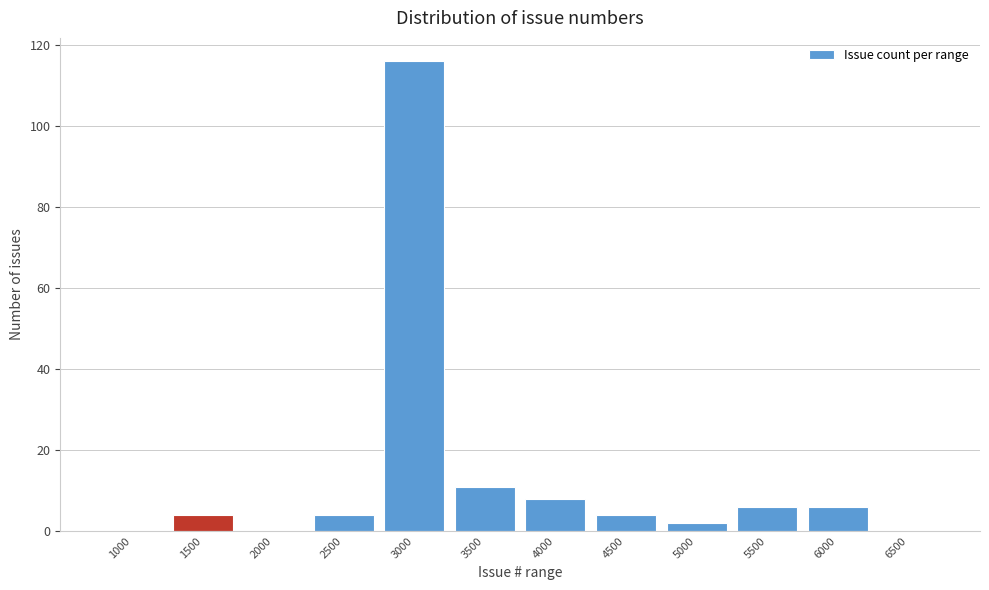

Reading left to right, list all the values displayed in this chart.

1000=0	1500=4	2000=0	2500=4	3000=116	3500=11	4000=8	4500=4	5000=2	5500=6	6000=6	6500=0